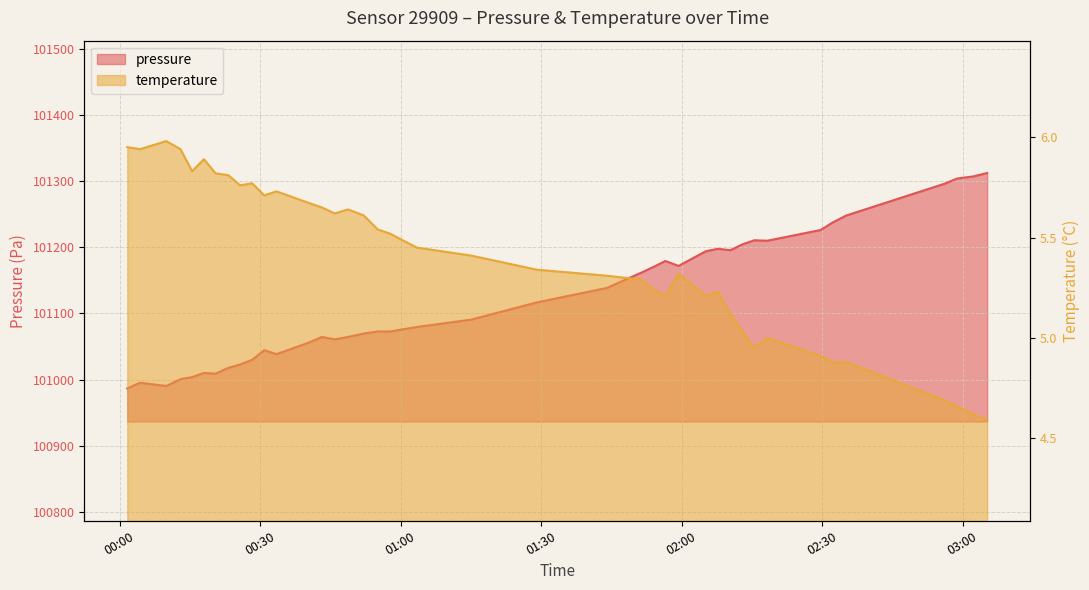

List the series in order of their overall mean, highest first.

pressure, temperature